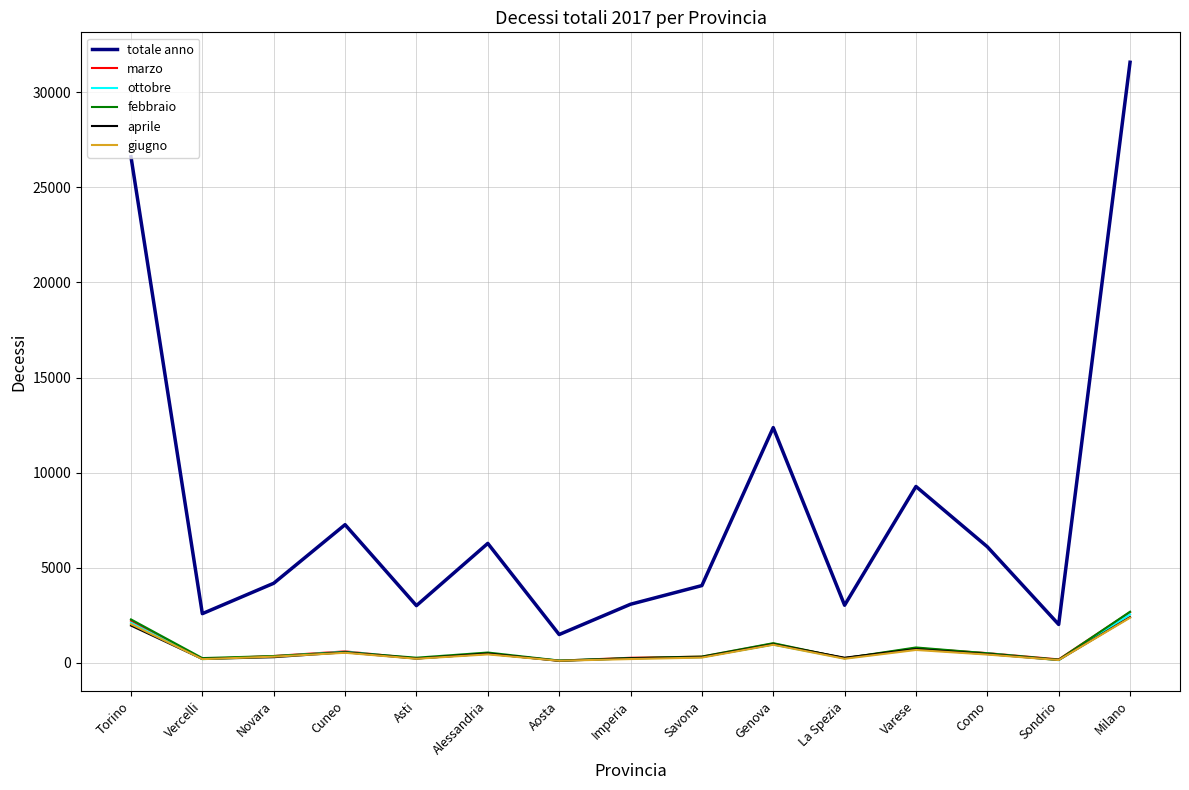

The value of totale anno at Torino is 11778. True or false?

False